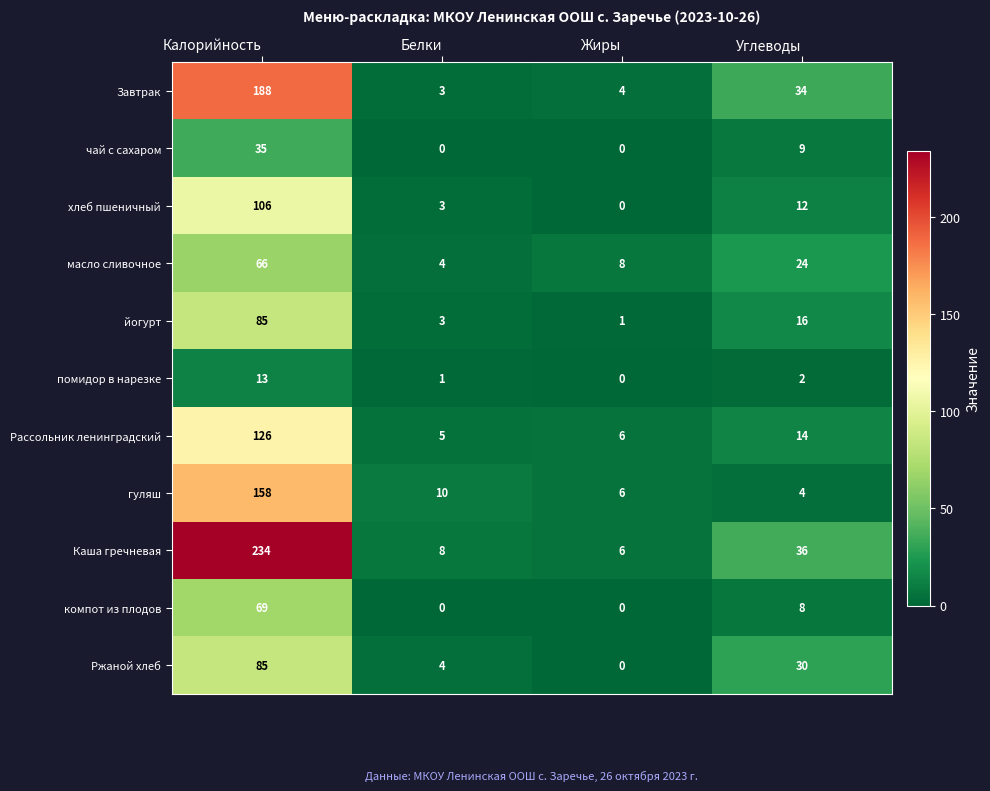

What is the average value of the компот из плодов series?

19